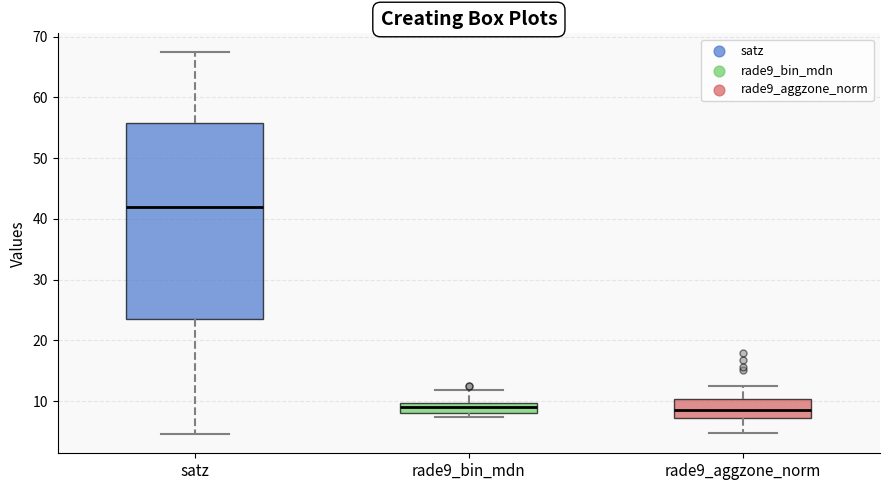

Which box is the tallest, from its lower edge to its upper edge?

satz